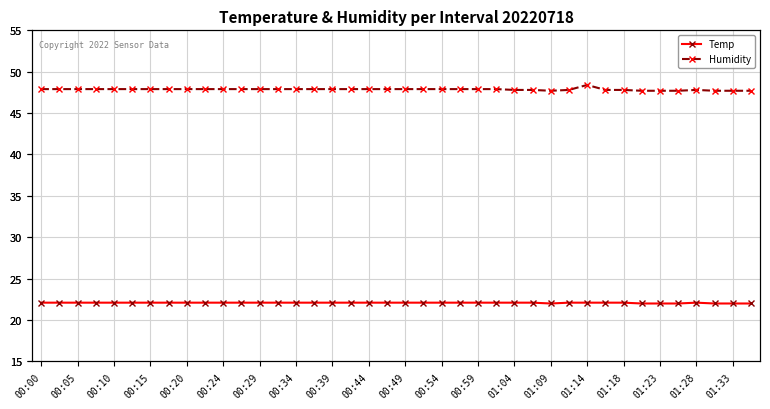

What is the approximate value of Humidity at 35?

47.7